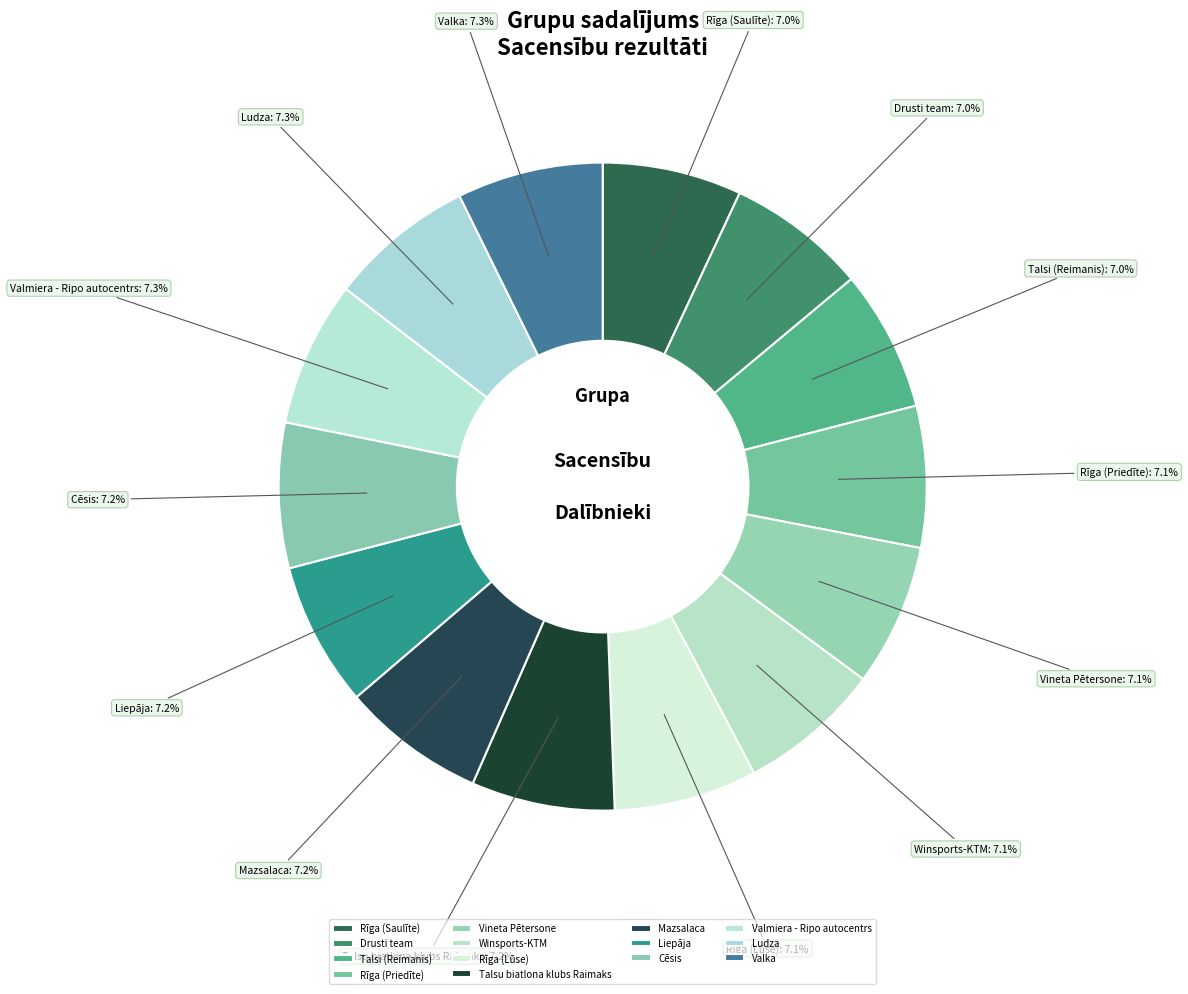

Combined, what portion of the pie is Liepāja and Valka?

14.5%